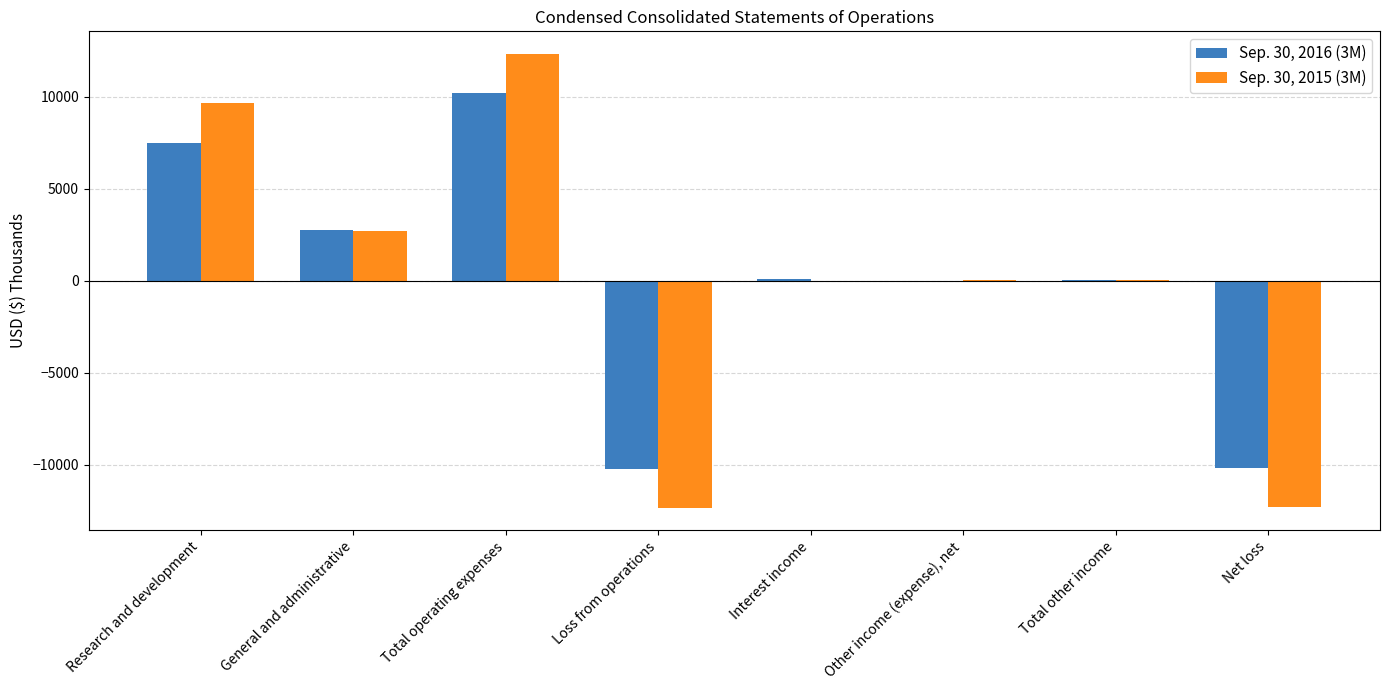

At which label does Sep. 30, 2016 (3M) reach its peak?

Total operating expenses